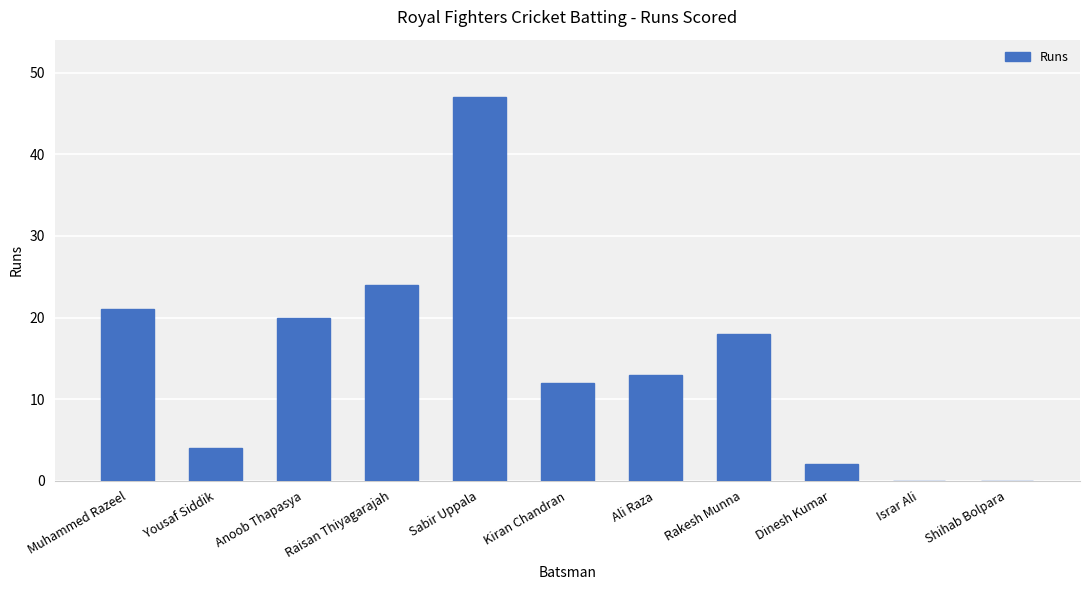

Reading left to right, extract all data points from this chart.

21	4	20	24	47	12	13	18	2	0	0